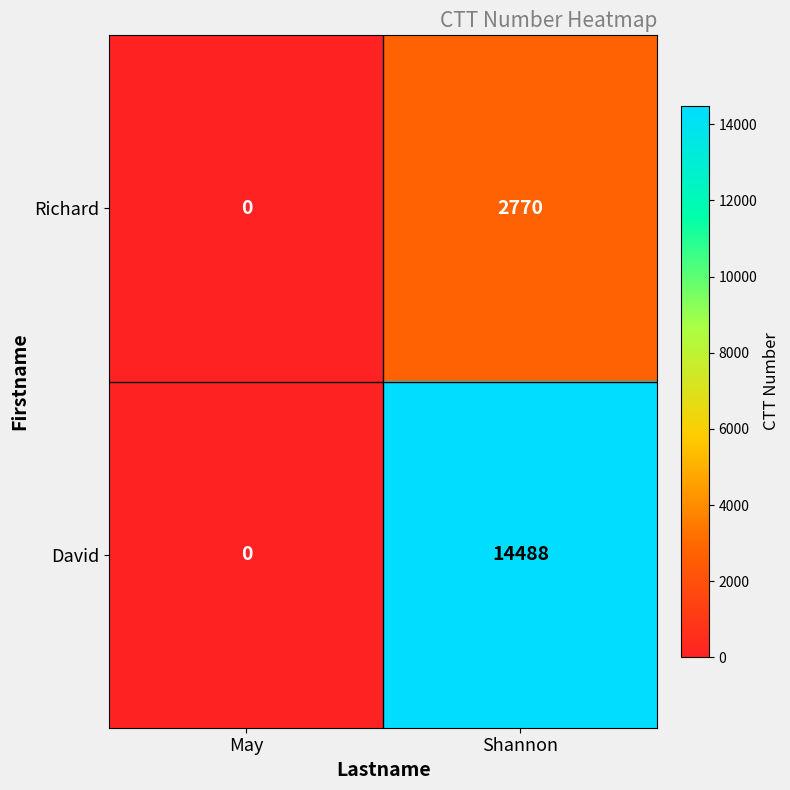

Which series has the widest spread of values?

David